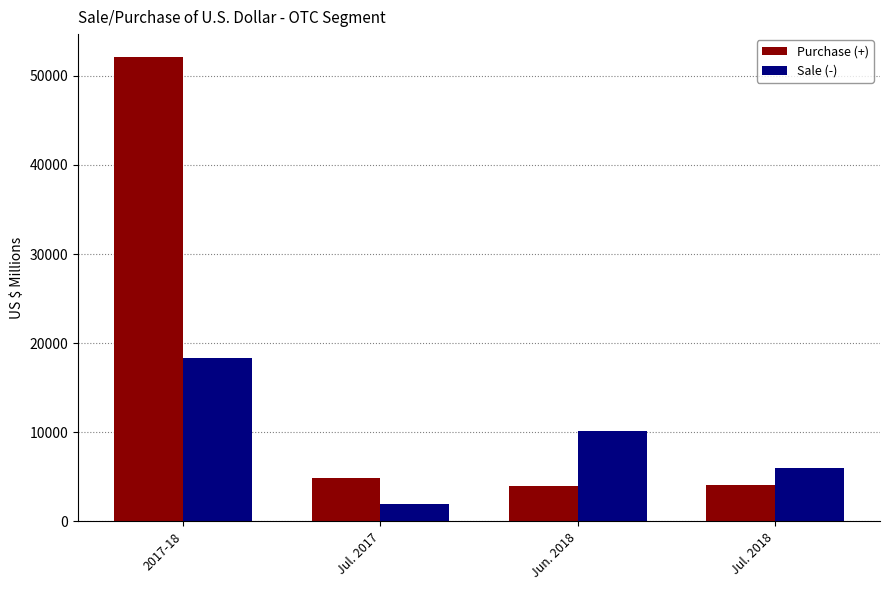

Which series has the largest range (max minus min)?

Purchase (+)